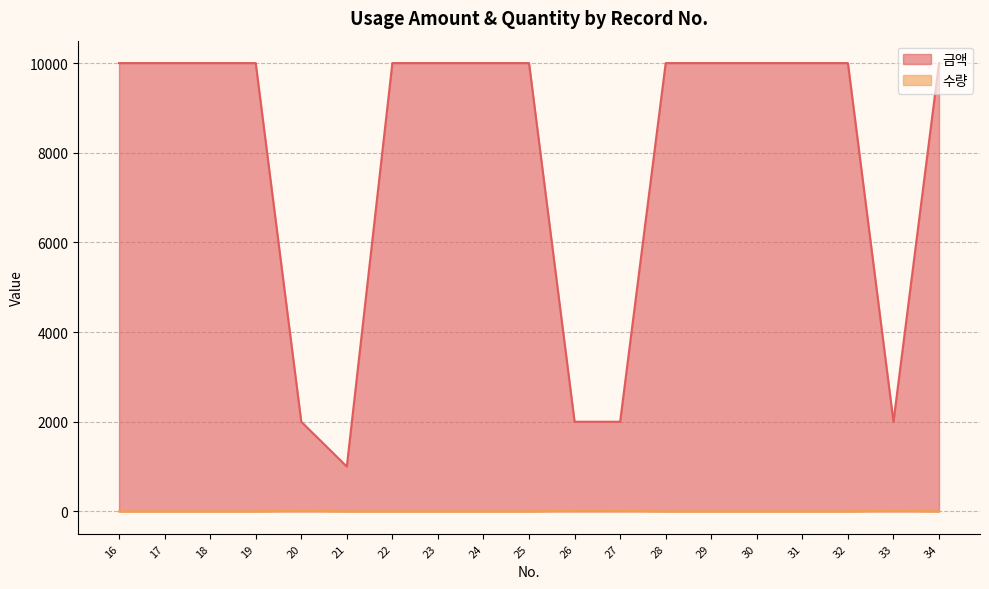

What is the average value of the 수량 series?

5